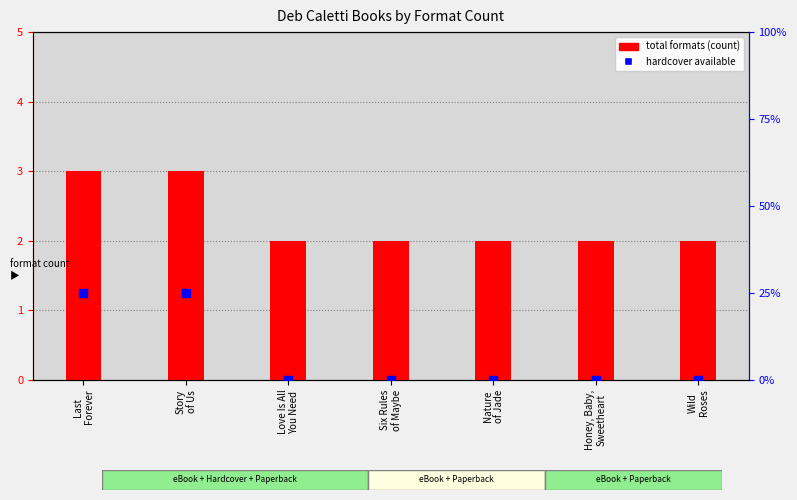

Which series has the largest total across all categories?

total formats